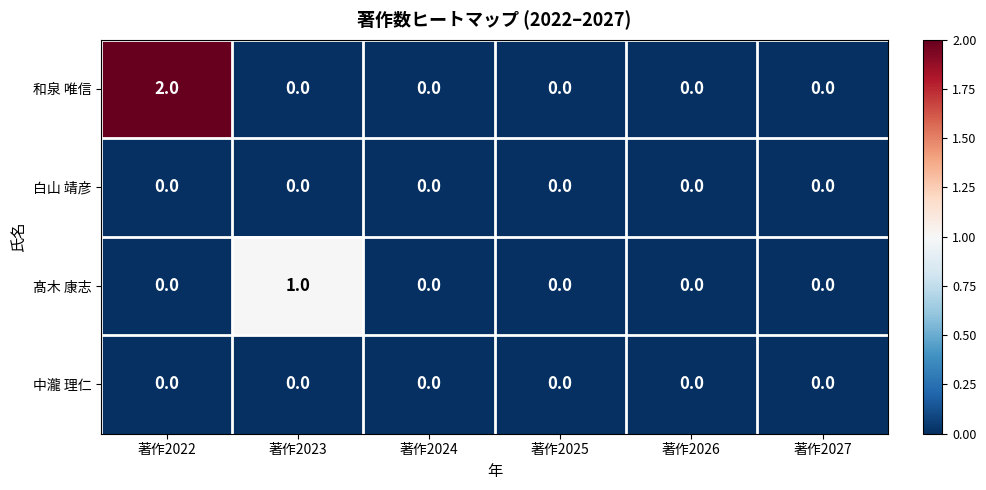

Which category has the highest value across all series?

著作2022